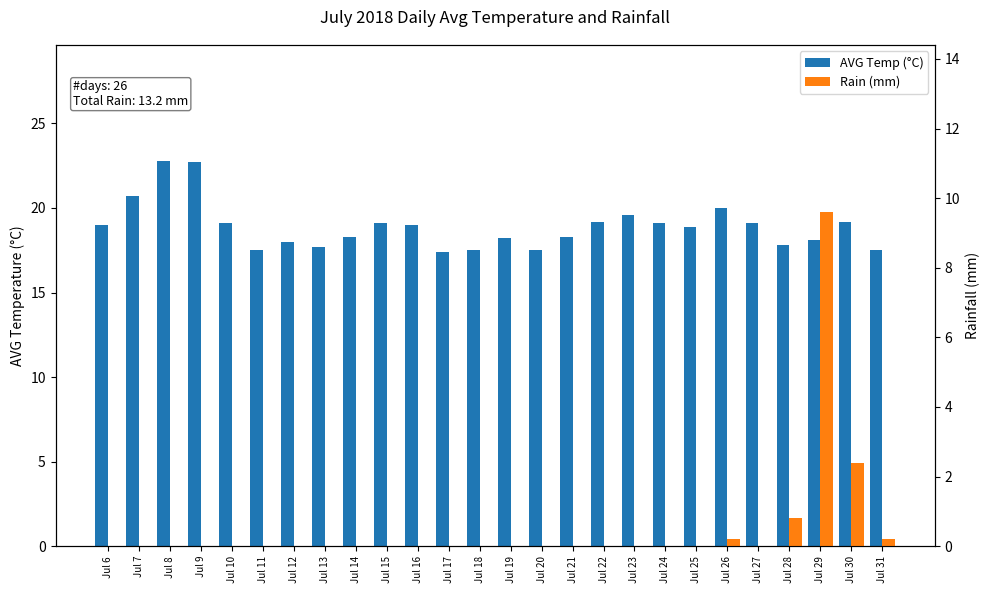

Which series changed the most between Jul 19 and Jul 23?

AVG Temp (°C)